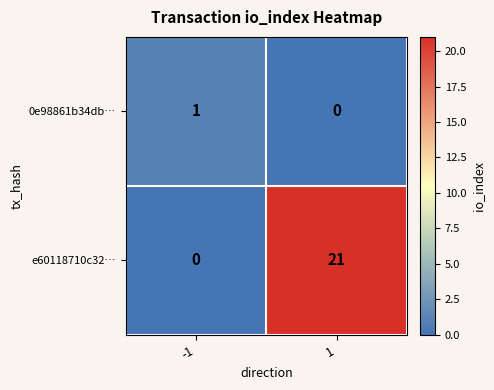

Which series changed the most between -1 and 1?

e60118710c32…